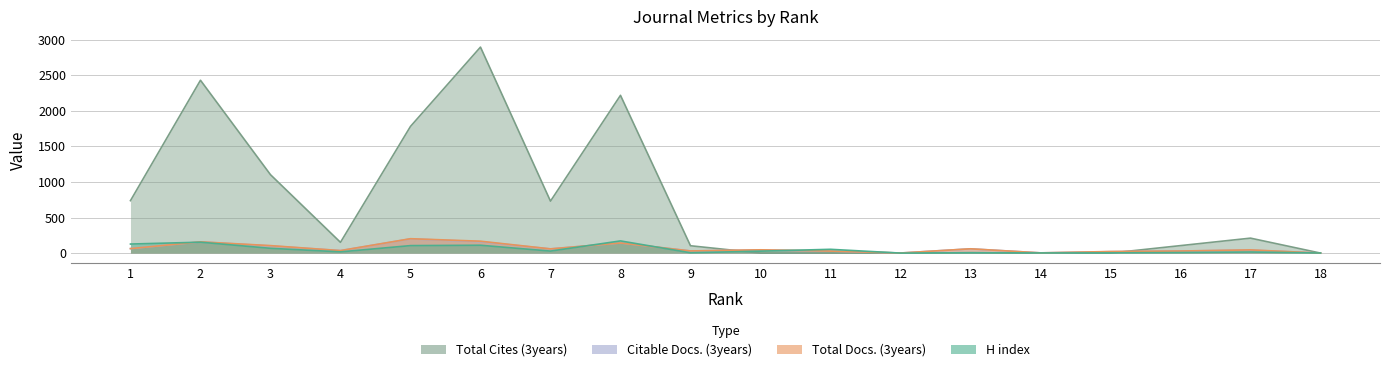

True or false: Citable Docs. (3years) has more than 1 points higher than both neighbors.

True